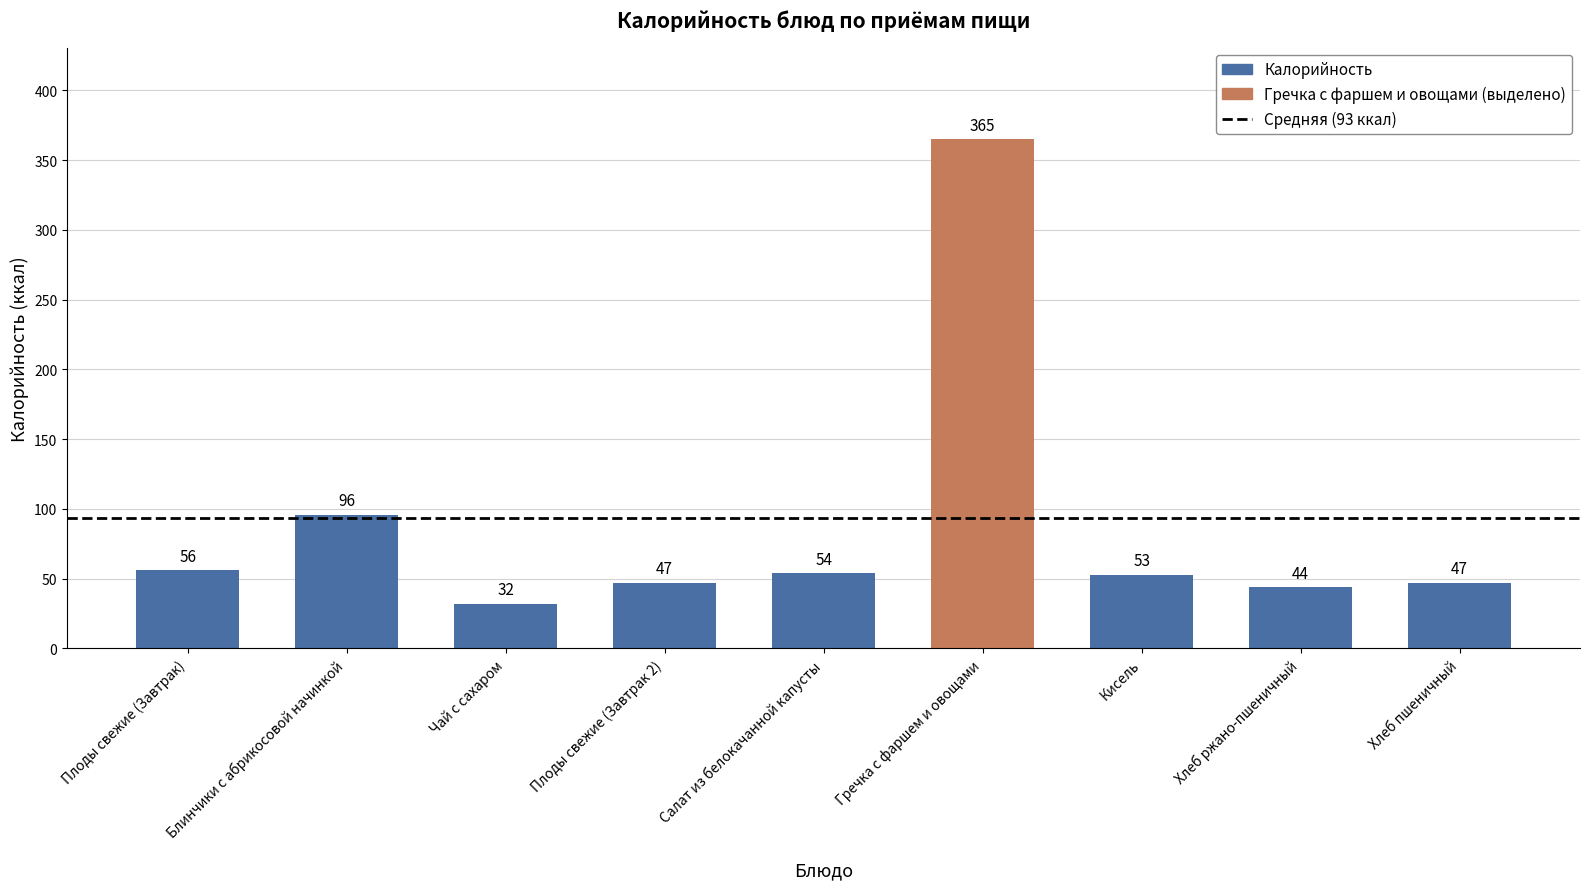

What is the label of the 4th bar from the left?

Плоды свежие (Завтрак 2)